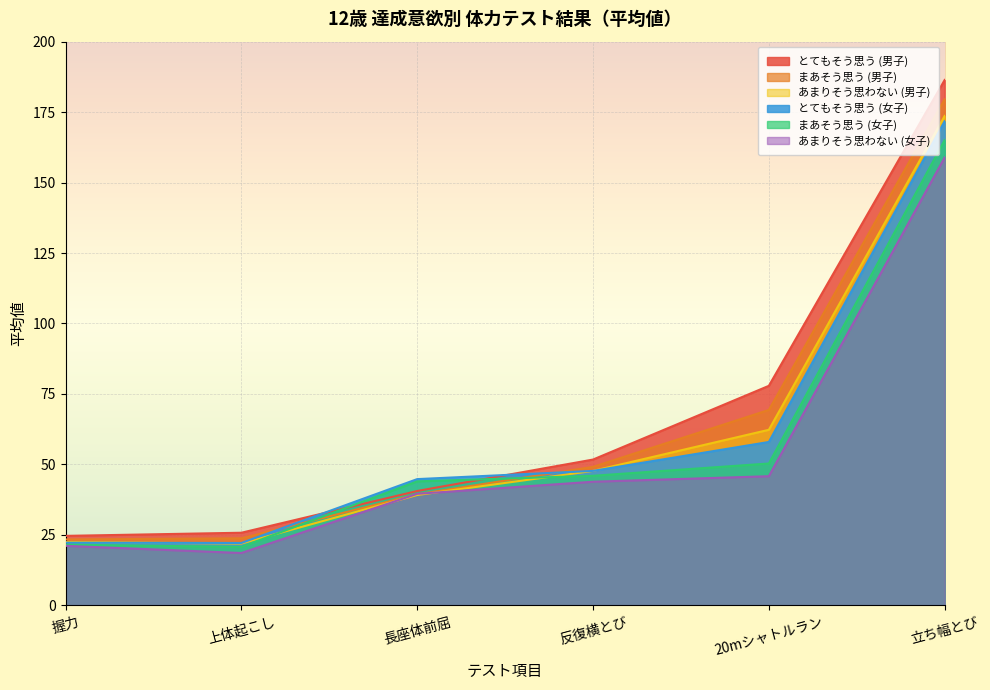

List the series in order of their peak value, lowest first.

あまりそう思わない (女子), まあそう思う (女子), とてもそう思う (女子), あまりそう思わない (男子), まあそう思う (男子), とてもそう思う (男子)